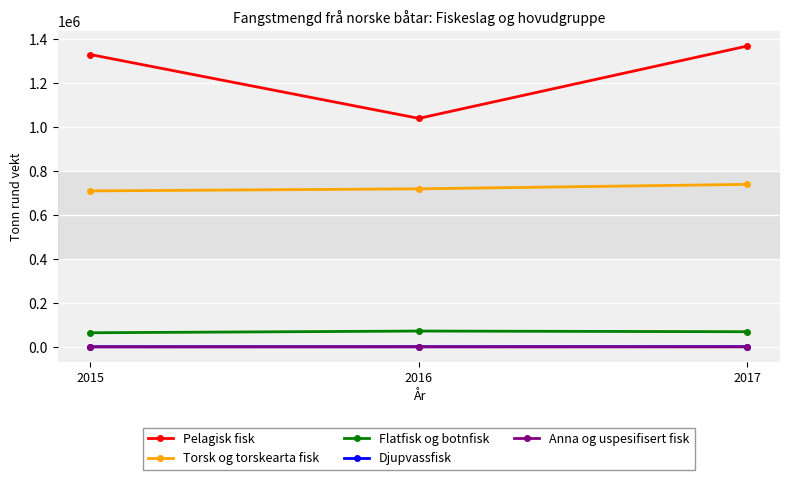

Which series has the widest spread of values?

Pelagisk fisk